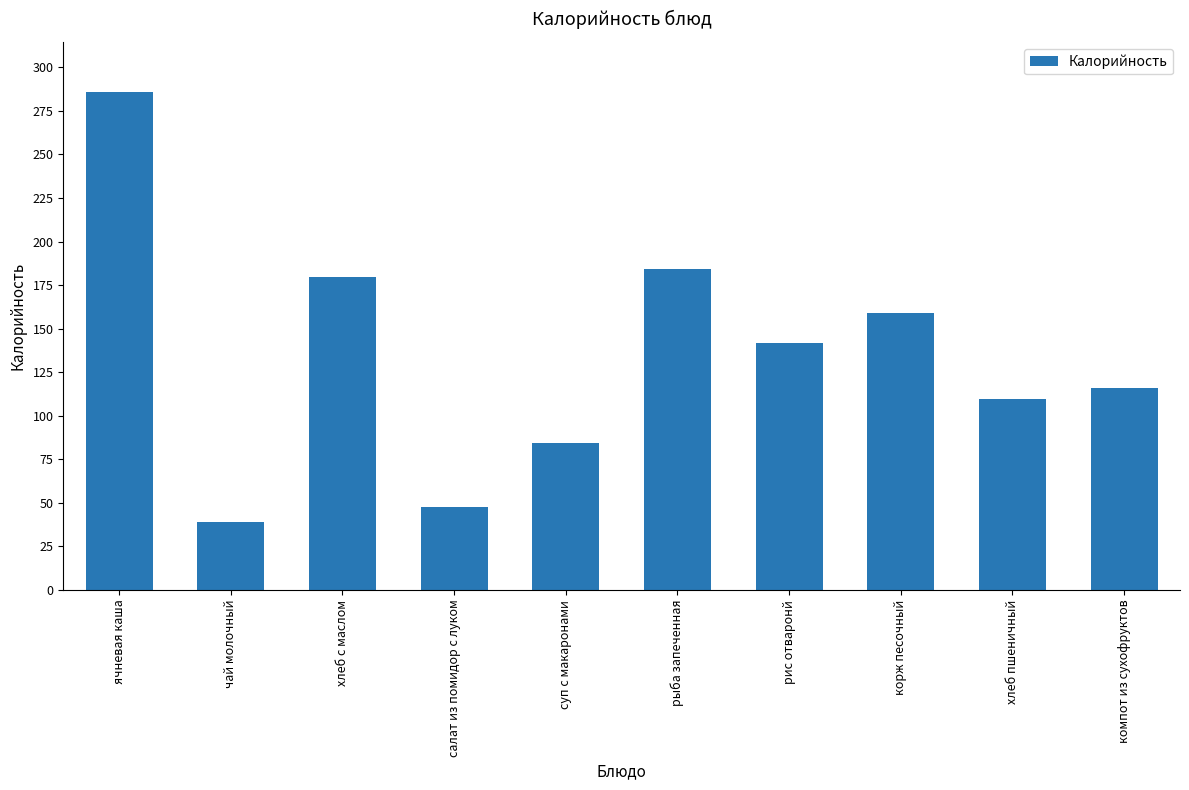

Reading left to right, list all the values displayed in this chart.

ячневая каша=286.0	чай молочный=39.1	хлеб с маслом=179.4	салат из помидор с луком=47.5	суп с макаронами=84.6	рыба запеченная=184.2	рис отваронй=141.6	корж песочный=159.0	хлеб пшеничный=109.6	компот из сухофруктов=116.0